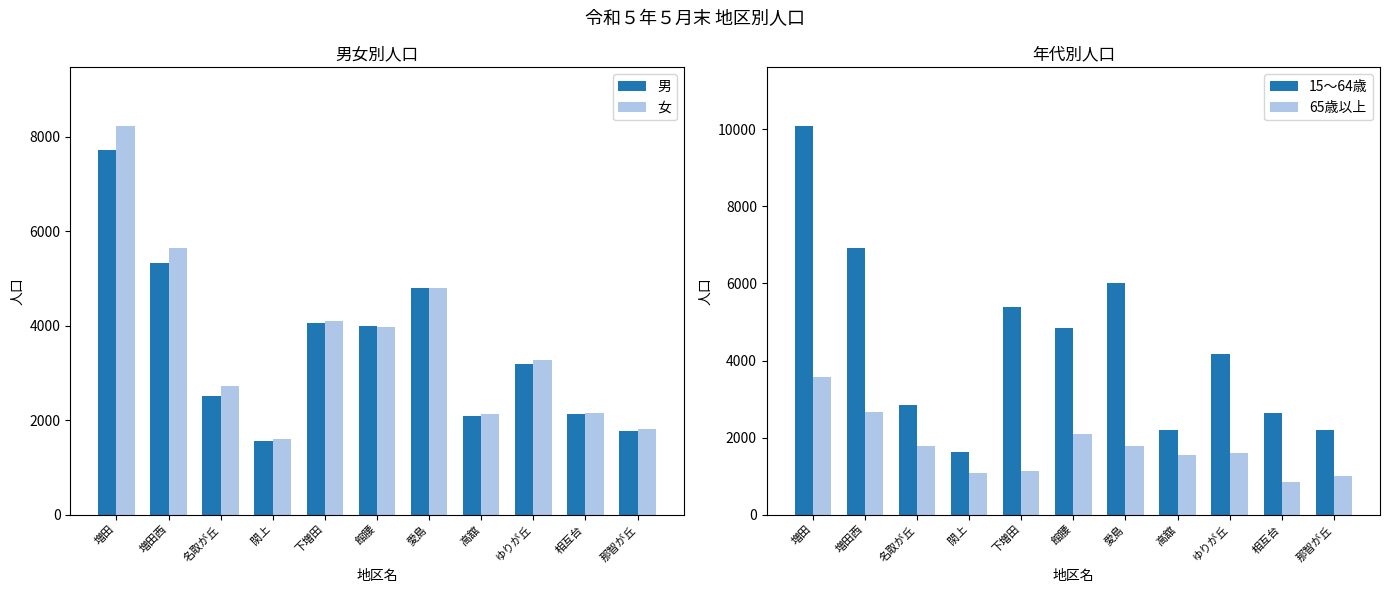

How many groups of bars are there?

11